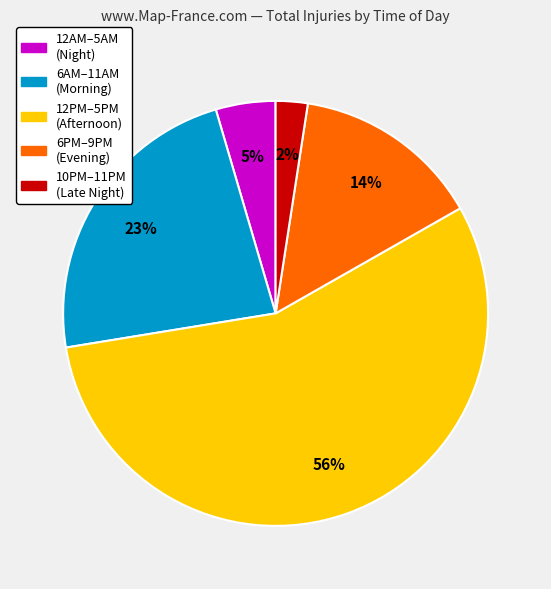

To the nearest percent, what is the average slice percentage?

20%